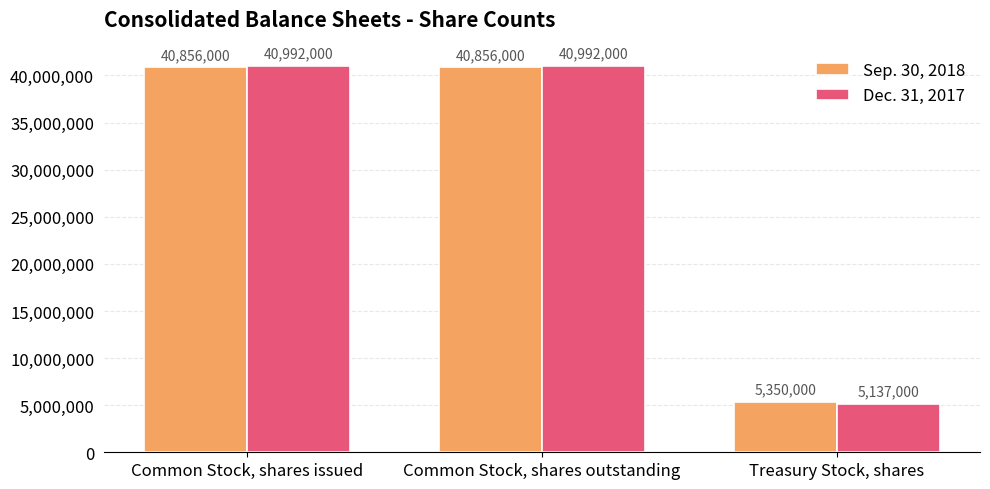

At Common Stock, shares outstanding, list the series in order from smallest to largest.

Sep. 30, 2018, Dec. 31, 2017